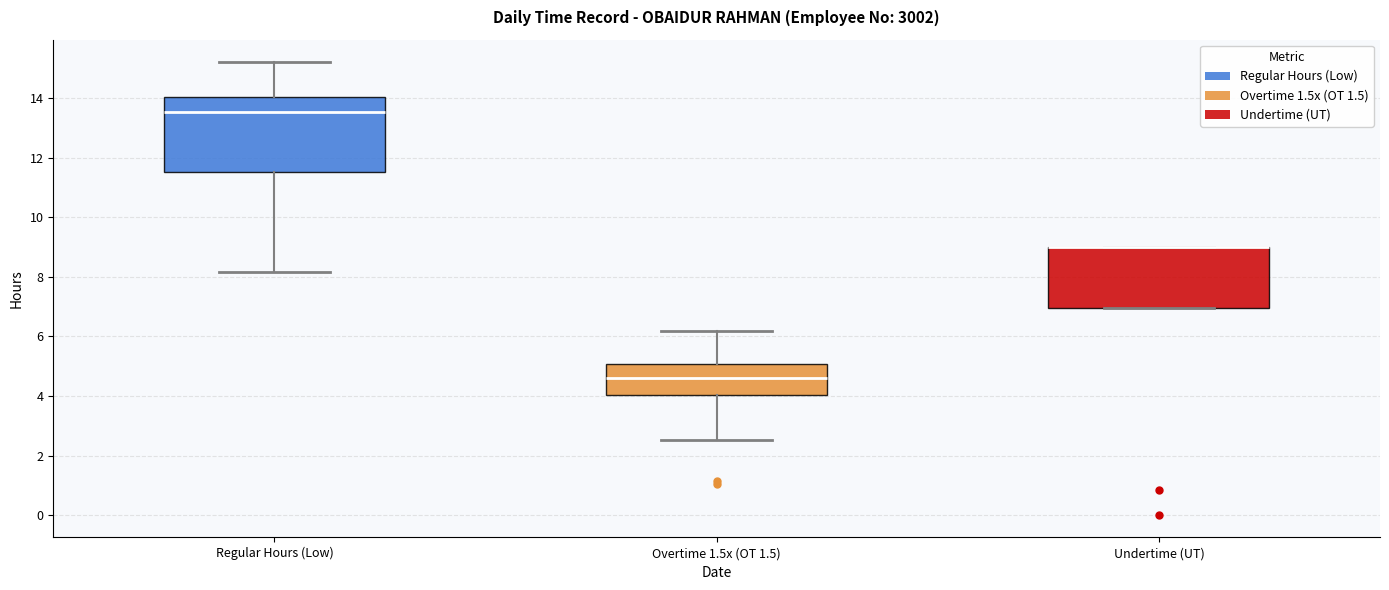

Reading left to right, read every box against the y-axis: the position of its median line, the range the box covers, and the ends of its whiskers. The values are not printed on the chart, so give them approximately, as read against the axis.

Regular Hours (Low): median 13.6, box 11.6 to 14.0, whiskers 8.2 to 15.2
Overtime 1.5x (OT 1.5): median 4.6, box 4.0 to 5.0, whiskers 2.6 to 6.2
Undertime (UT): median 9.0 (drawn on the box's upper edge), box 7.0 to 9.0, whiskers 7.0 to 9.0